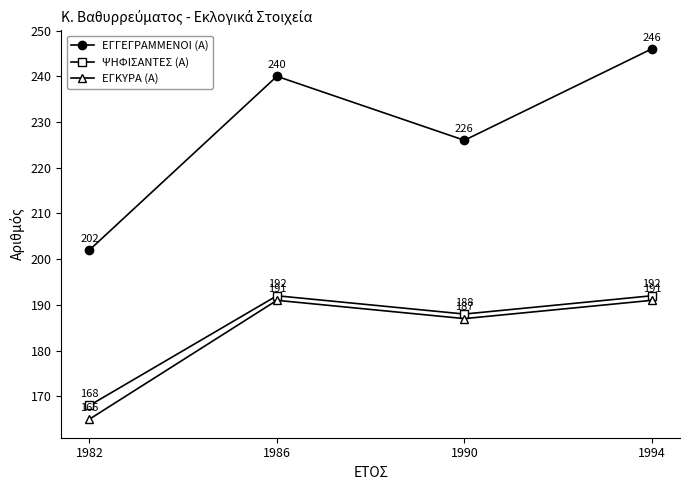

What are all the series names shown in the legend?

ΕΓΓΕΓΡΑΜΜΕΝΟΙ (Α), ΨΗΦΙΣΑΝΤΕΣ (Α), ΕΓΚΥΡΑ (Α)